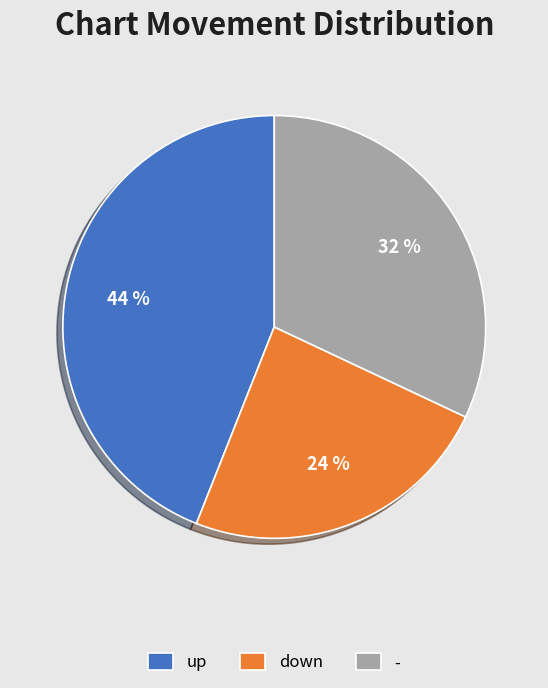

The - slice represents 32% of the pie. True or false?

True